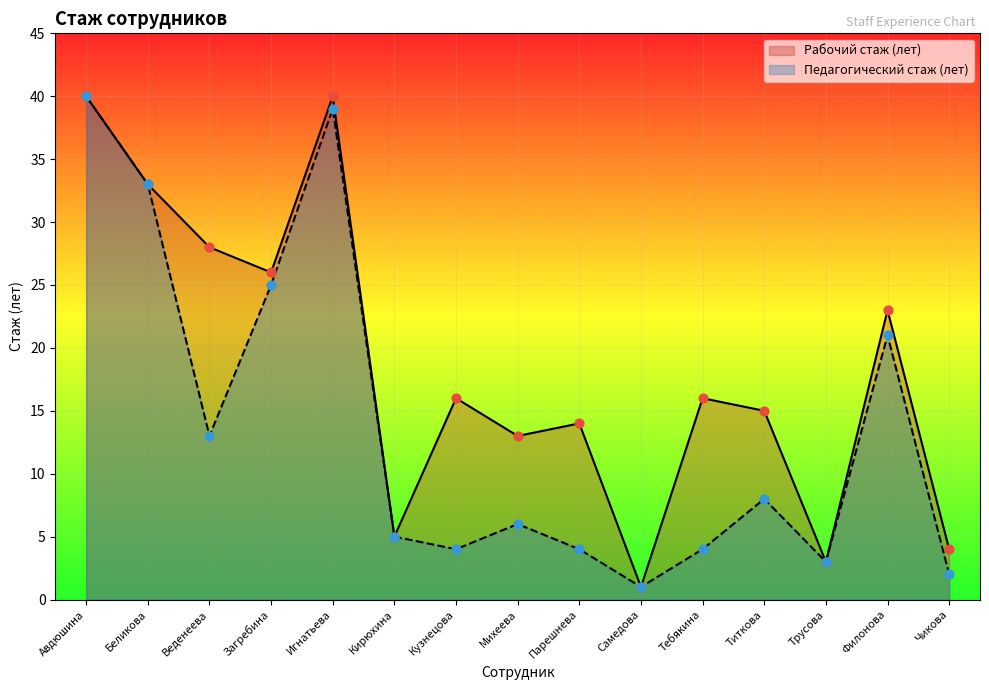

What is the total value across all series at Игнатьева?

79